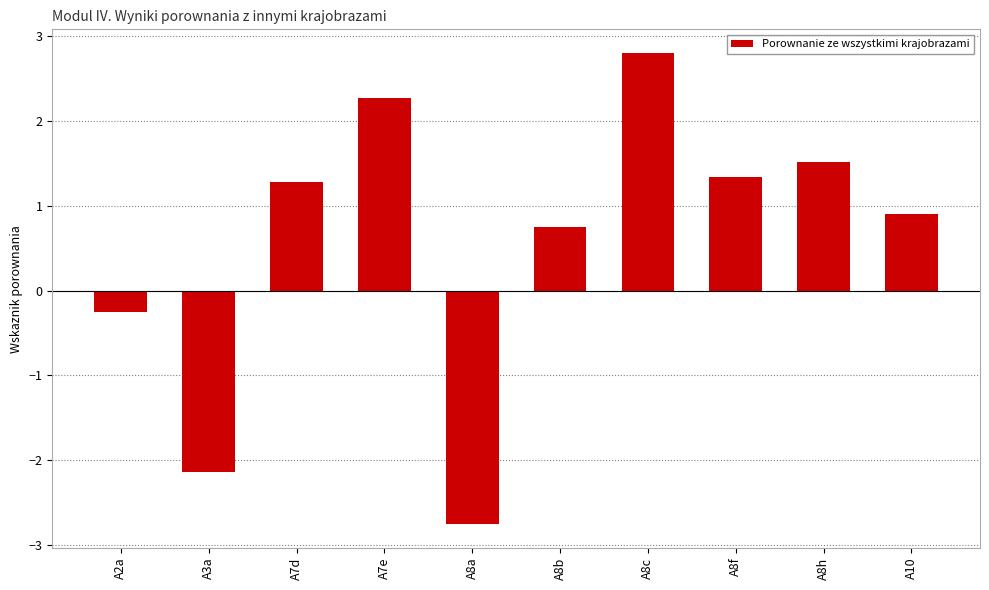

What is the change in value from A3a to A8c?

+4.9